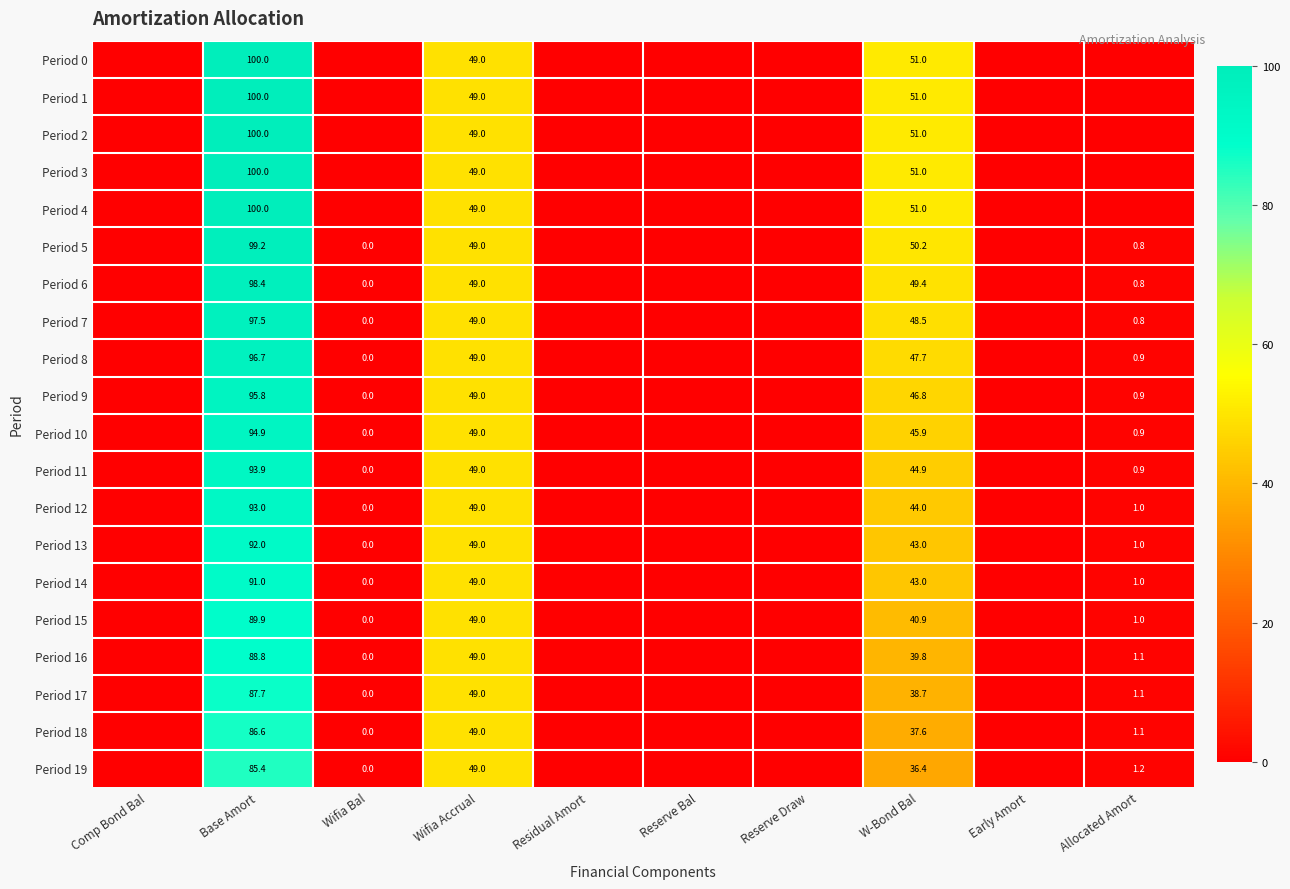

True or false: Period 12 has a value of 1.0 at Allocated Amort.

True